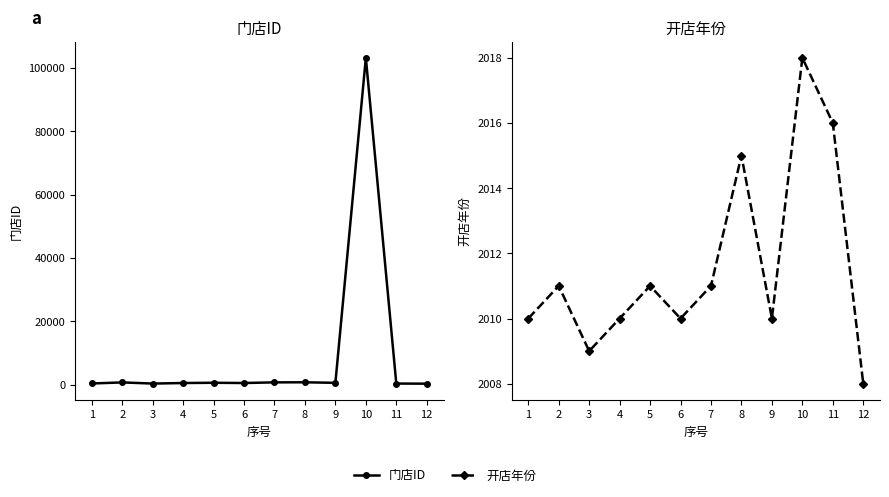

Reading left to right, list all the values displayed in this chart.

门店ID: 1=367	2=706	3=341	4=514	5=594	6=515	7=723	8=743	9=573	10=103198	11=347	12=307
开店年份: 1=2010	2=2011	3=2009	4=2010	5=2011	6=2010	7=2011	8=2015	9=2010	10=2018	11=2016	12=2008